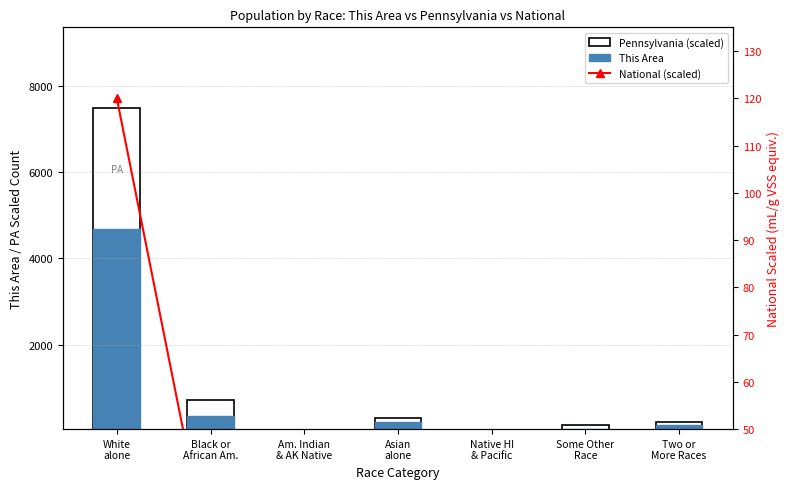

What is the total value across all series at Asian
alone?

522.0